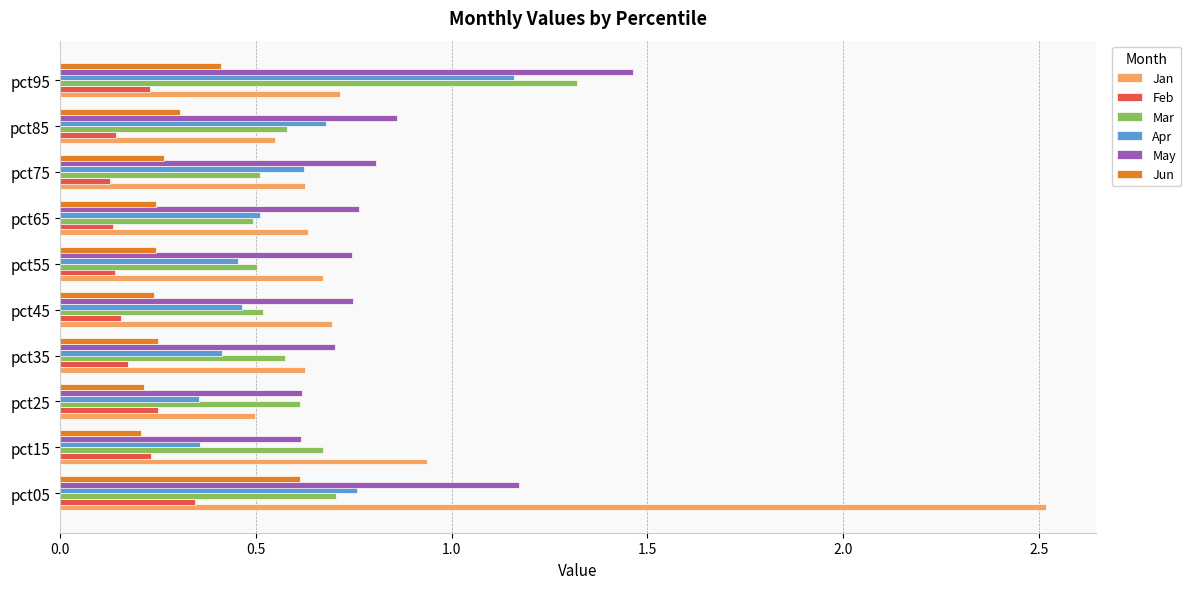

List the series in order of their peak value, lowest first.

Feb, Jun, Apr, Mar, May, Jan